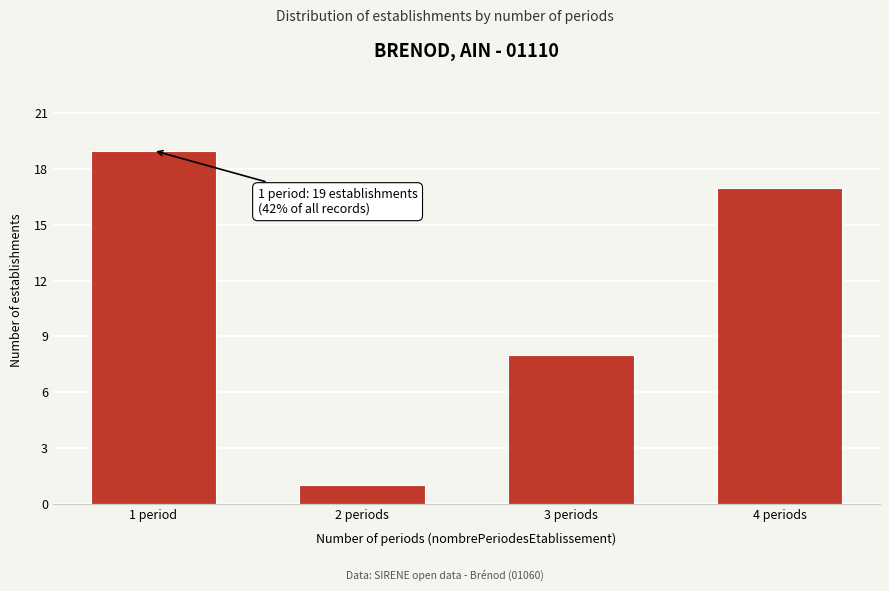

Reading right to left, what are all the values shown in this chart?

4 periods=17	3 periods=8	2 periods=1	1 period=19